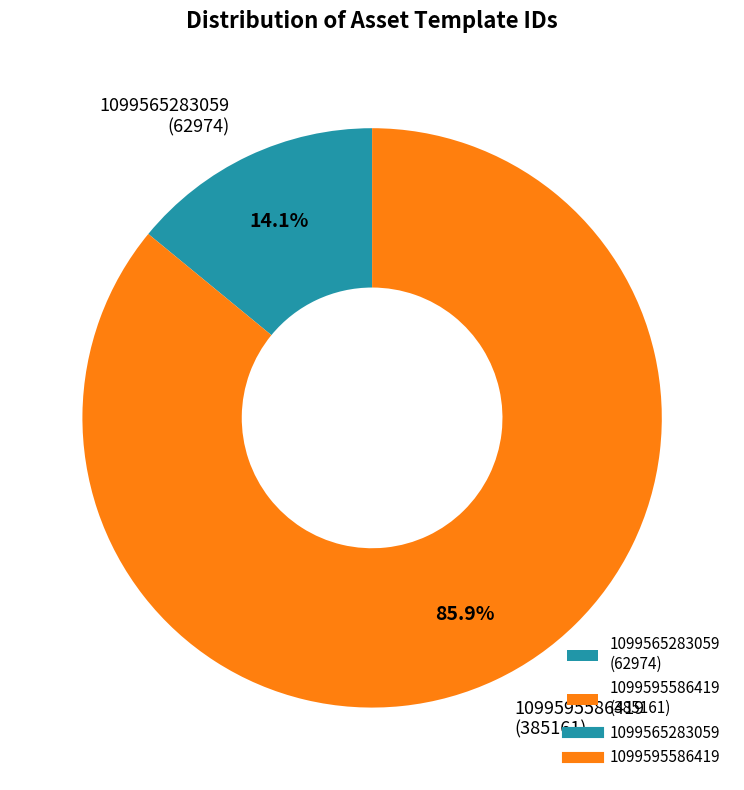

Rank the categories by value from highest to lowest.

1099595586419, 1099565283059